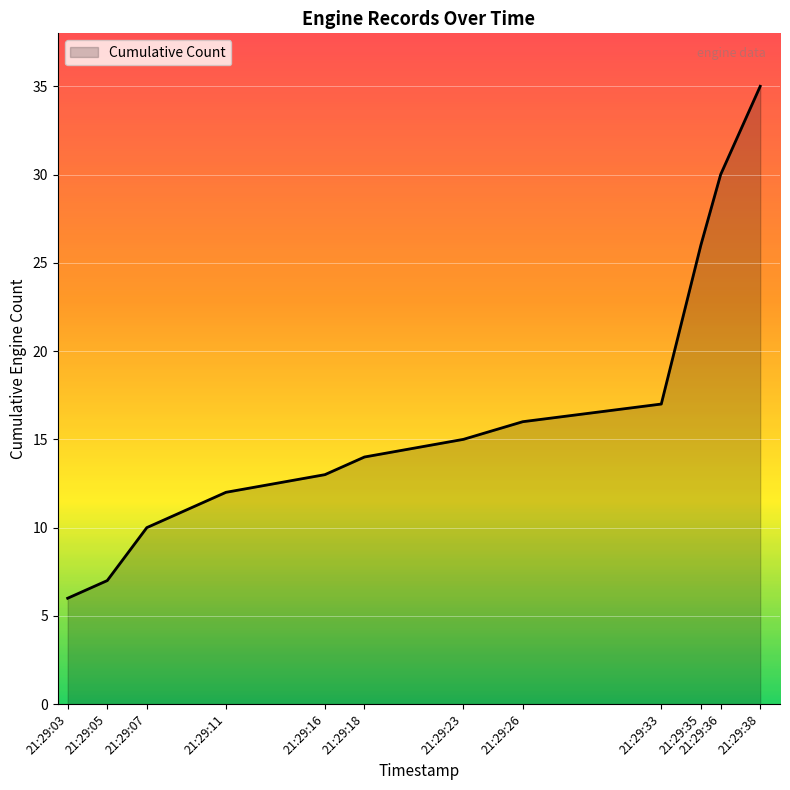

What is the change in value from 21:29:05 to 21:29:11?

+5